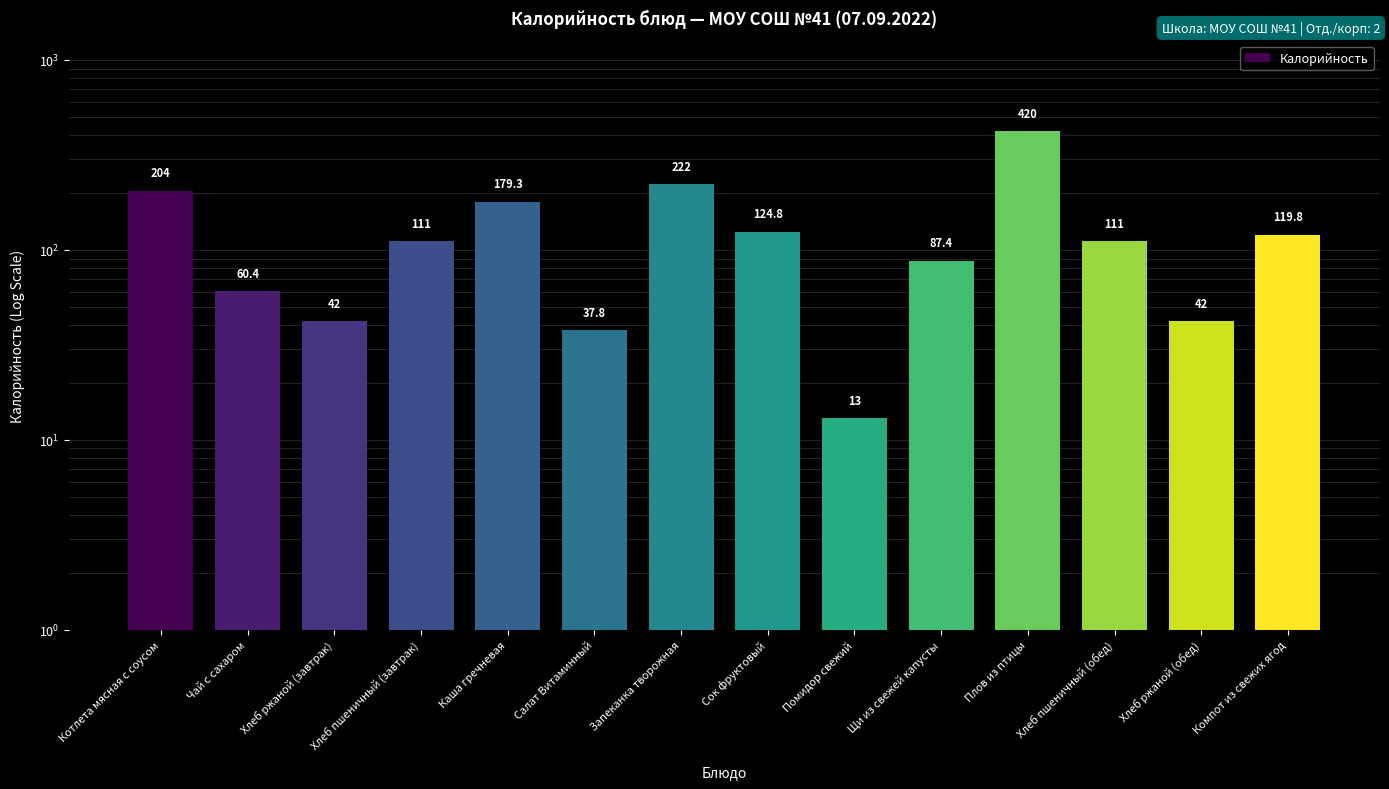

True or false: the data shows 42.0 at Хлеб ржаной (обед).

True